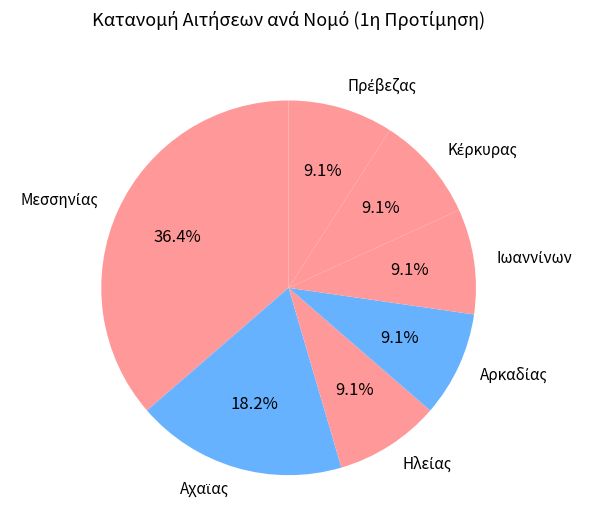

How many segments does this pie chart have?

7